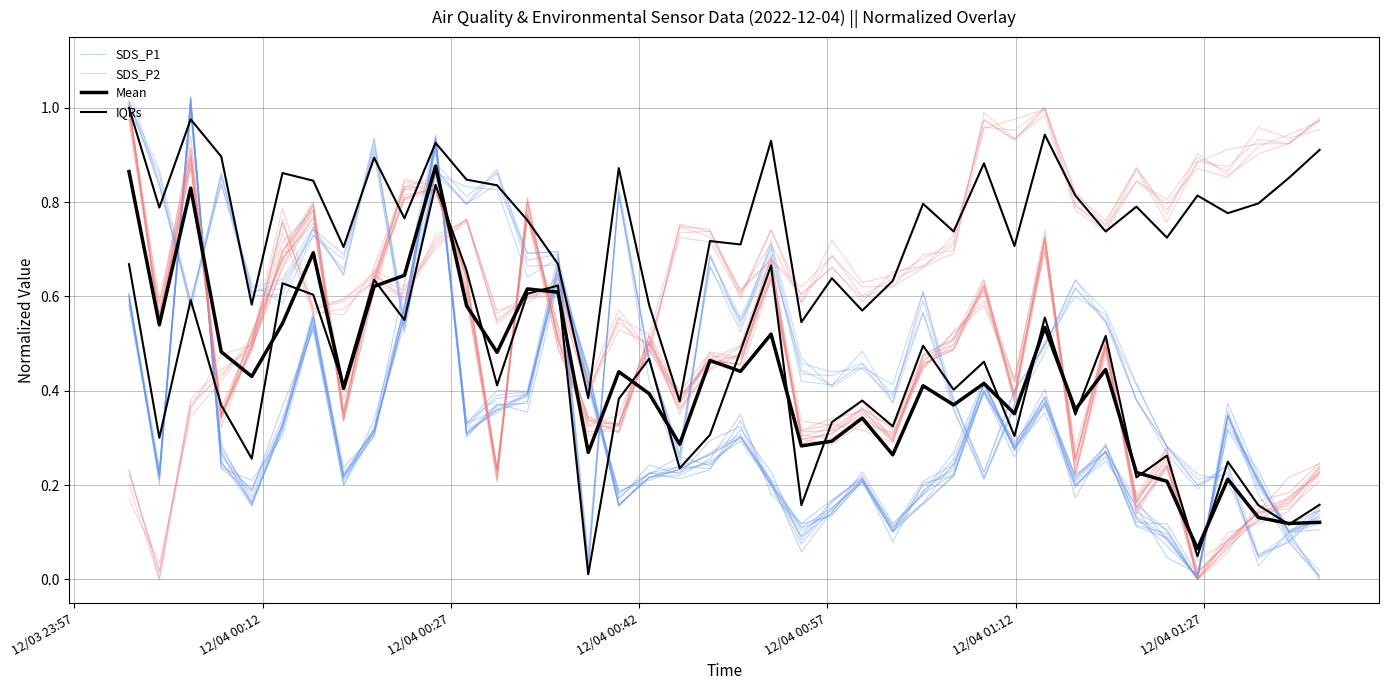

In SDS_P1, how many points are higher than both neighbors (excluding endpoints)?

12